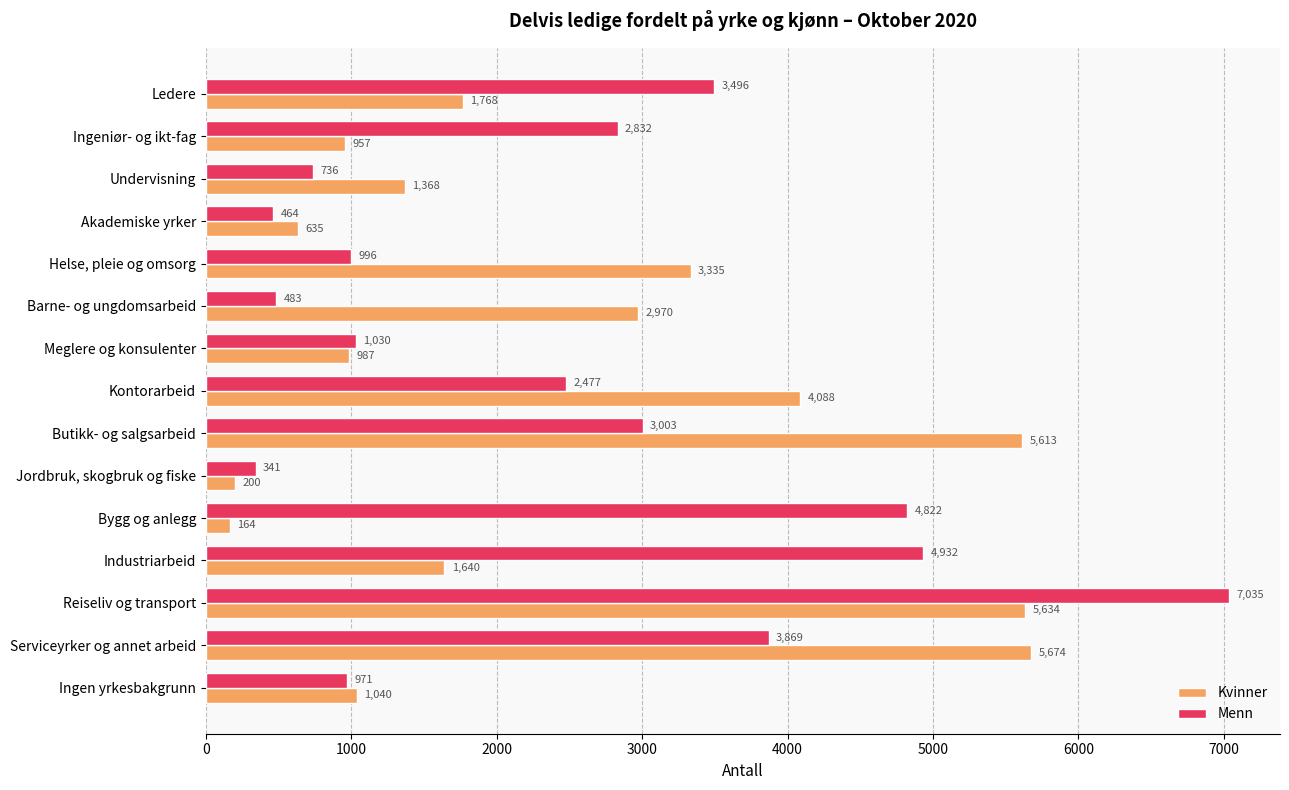

How many categories are shown in the chart?

15